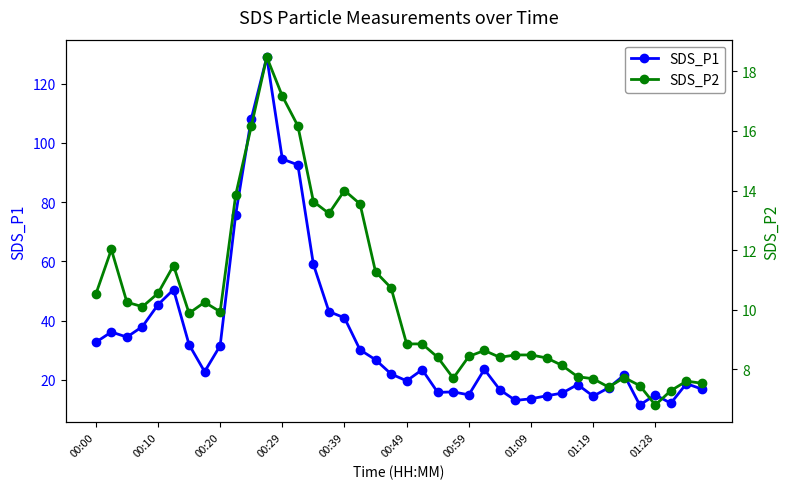

In SDS_P2, how many points are lower than both neighbors (excluding endpoints)?

8